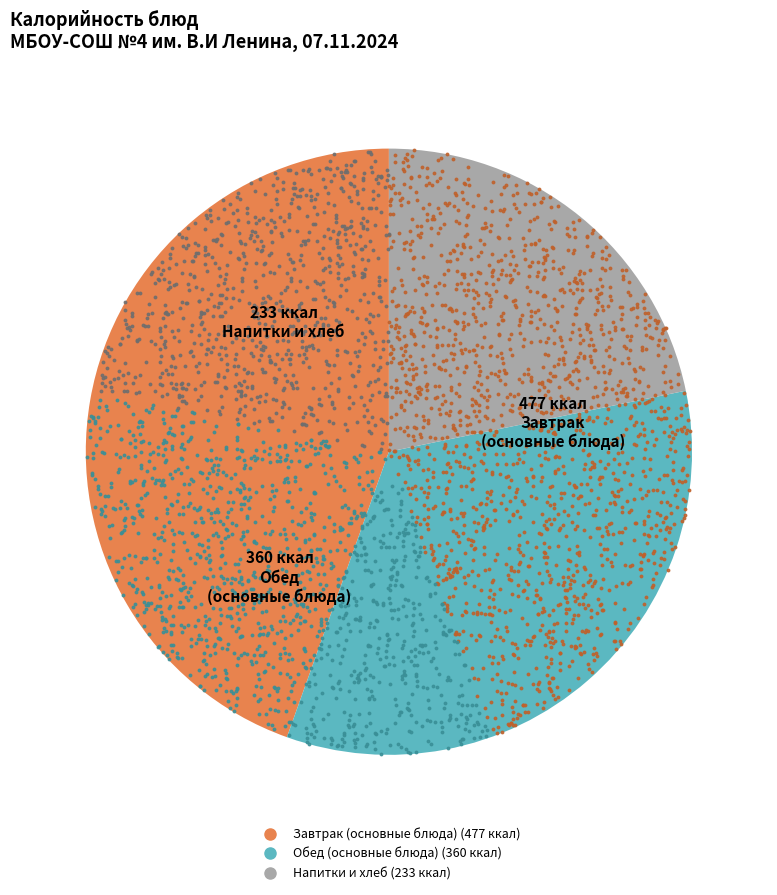

Is there a majority slice in this chart?

No